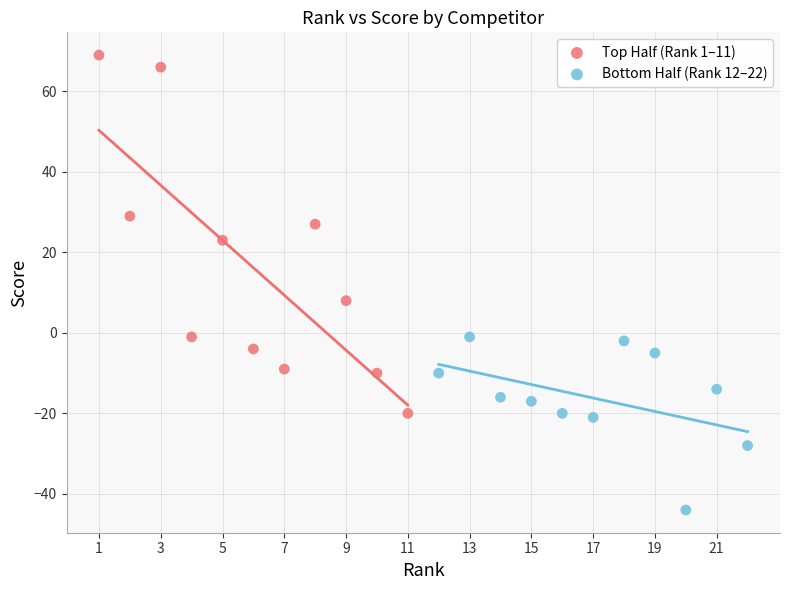

Which series contains the highest Y value?

Top Half (Rank 1–11)